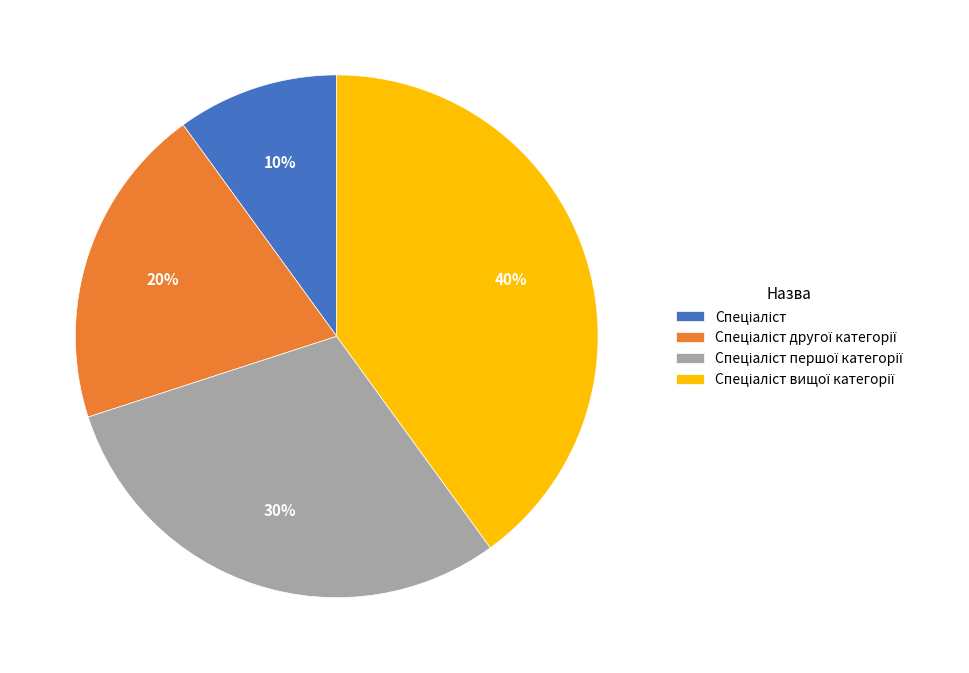

Is there a majority slice in this chart?

No